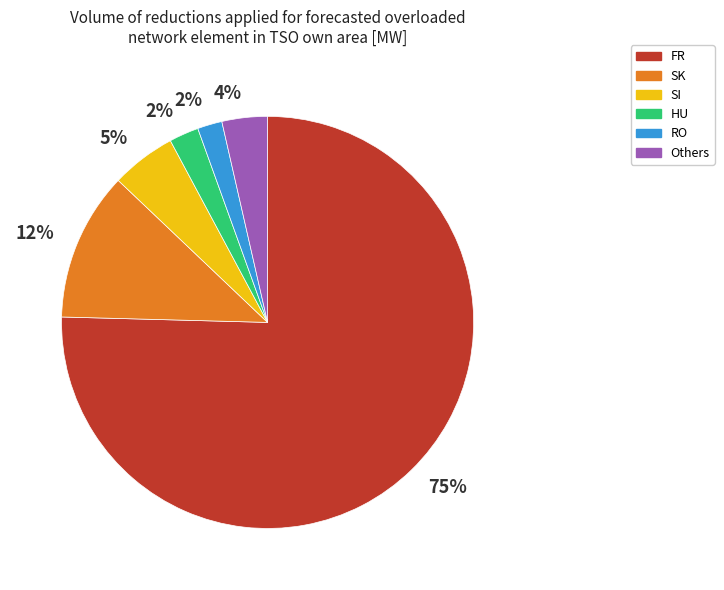

To the nearest percent, what is the difference between the largest and smallest slice percentages?

73%